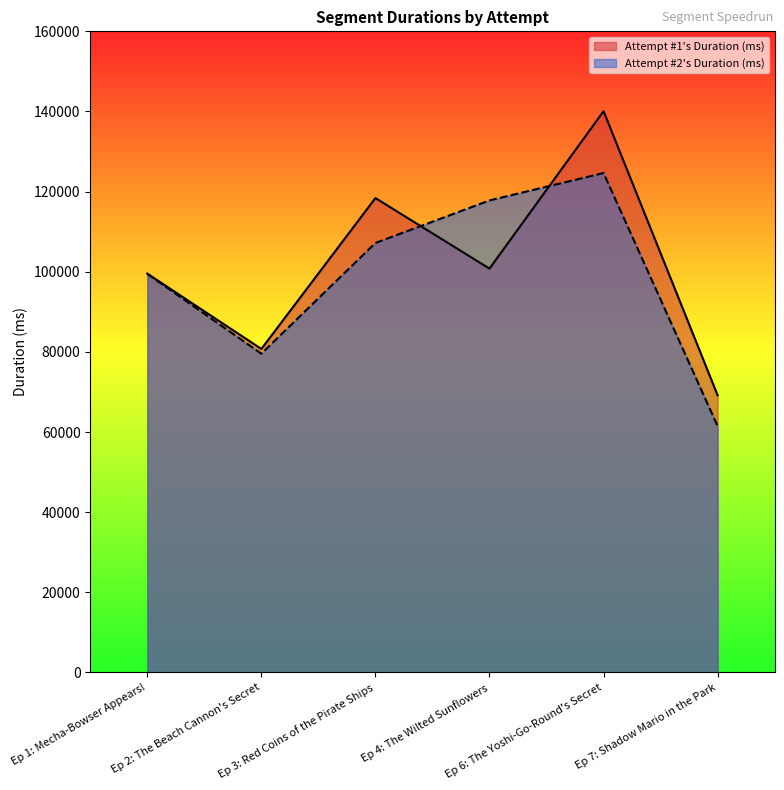

How many Attempt #2's Duration (ms) values are between 79551 and 117804?

4